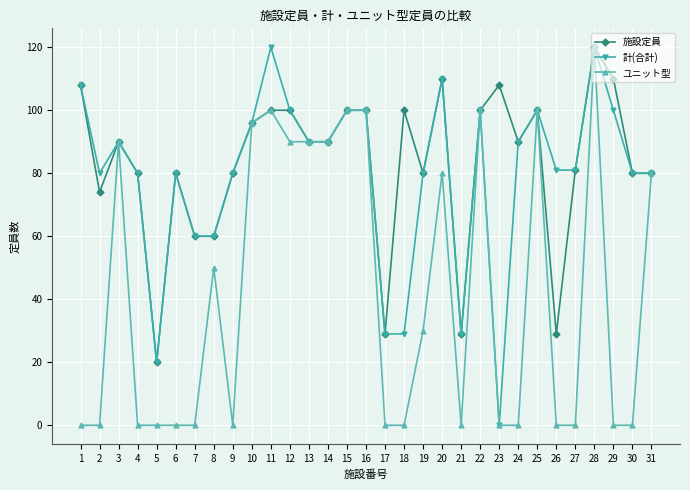

Reading left to right, extract all data points from this chart.

施設定員: 108	74	90	80	20	80	60	60	80	96	100	100	90	90	100	100	29	100	80	110	29	100	108	90	100	29	81	120	110	80	80
計(合計): 108	80	90	80	20	80	60	60	80	96	120	100	90	90	100	100	29	29	80	110	29	100	0	90	100	81	81	120	100	80	80
ユニット型: 0	0	90	0	0	0	0	50	0	96	100	90	90	90	100	100	0	0	30	80	0	100	0	0	100	0	0	120	0	0	80